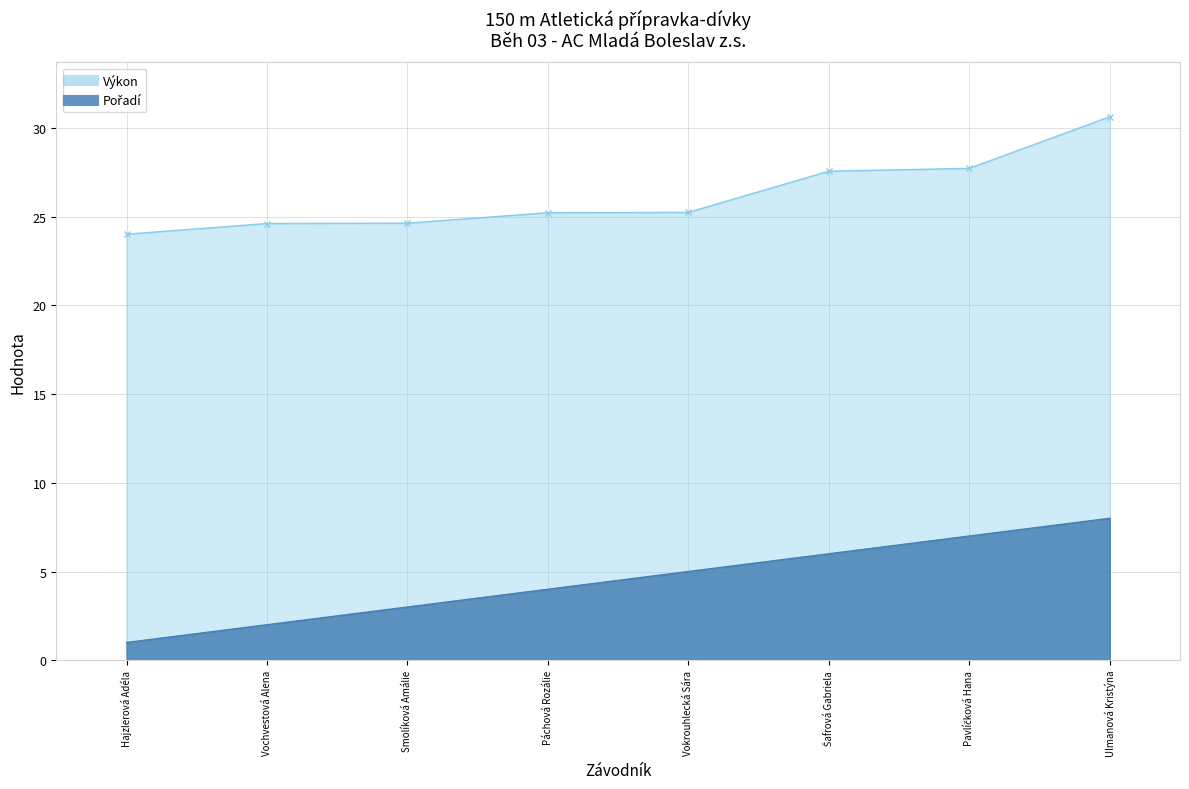

At Smolíková Amálie, list the series in order from largest to smallest.

Výkon, Pořadí